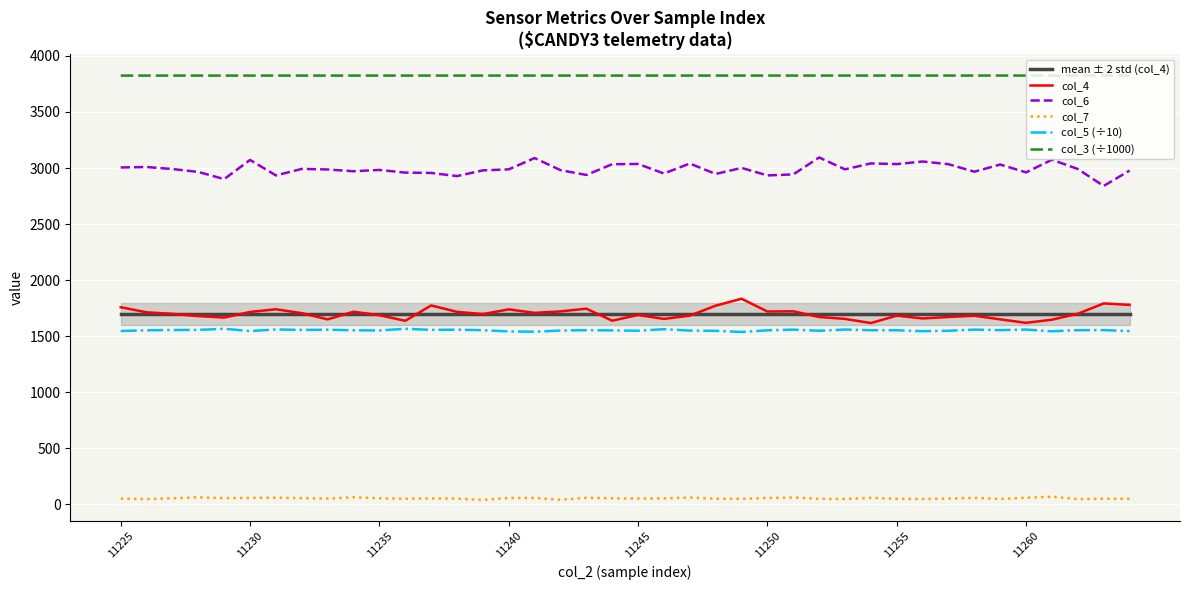

Which series has the widest spread of values?

col_6